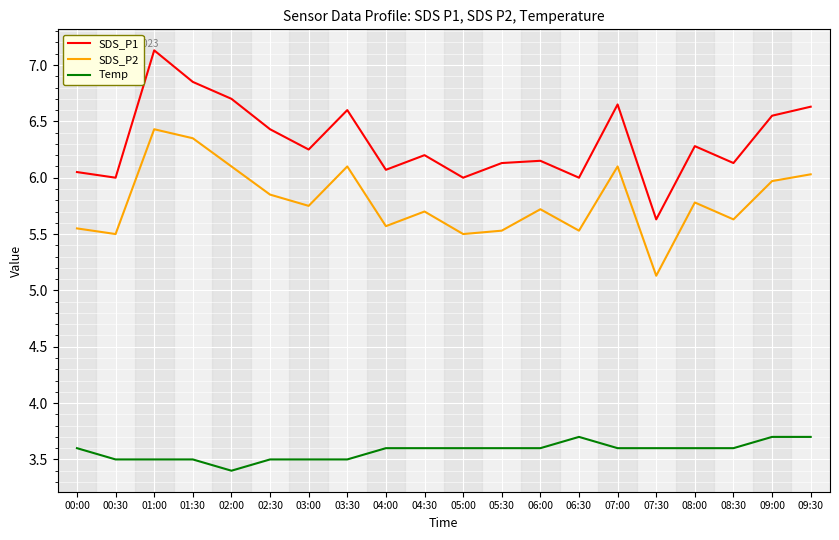

What position from the left is 07:00?

15